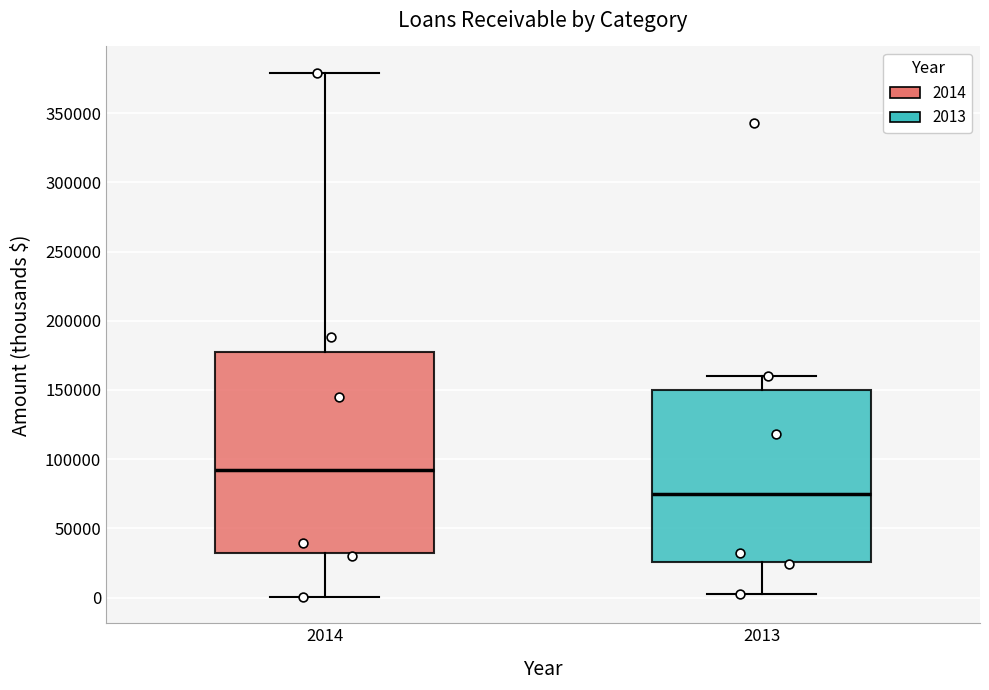

Comparing the boxes themselves (not the whiskers), which one is the tallest?

2014